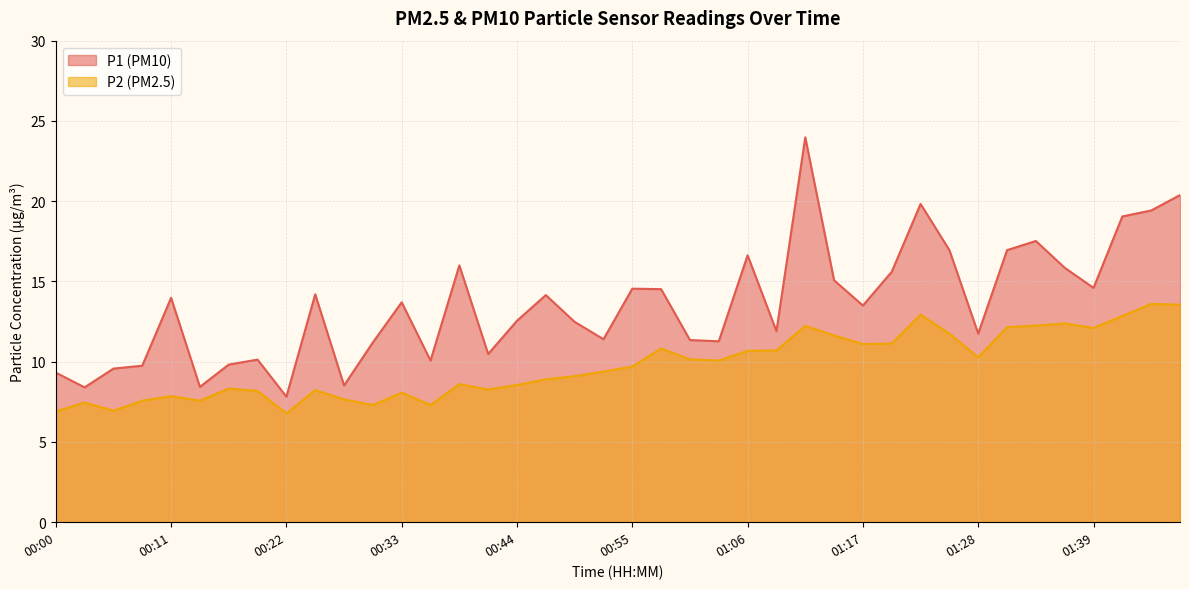

What is the total value across all series at 00:08?

17.3